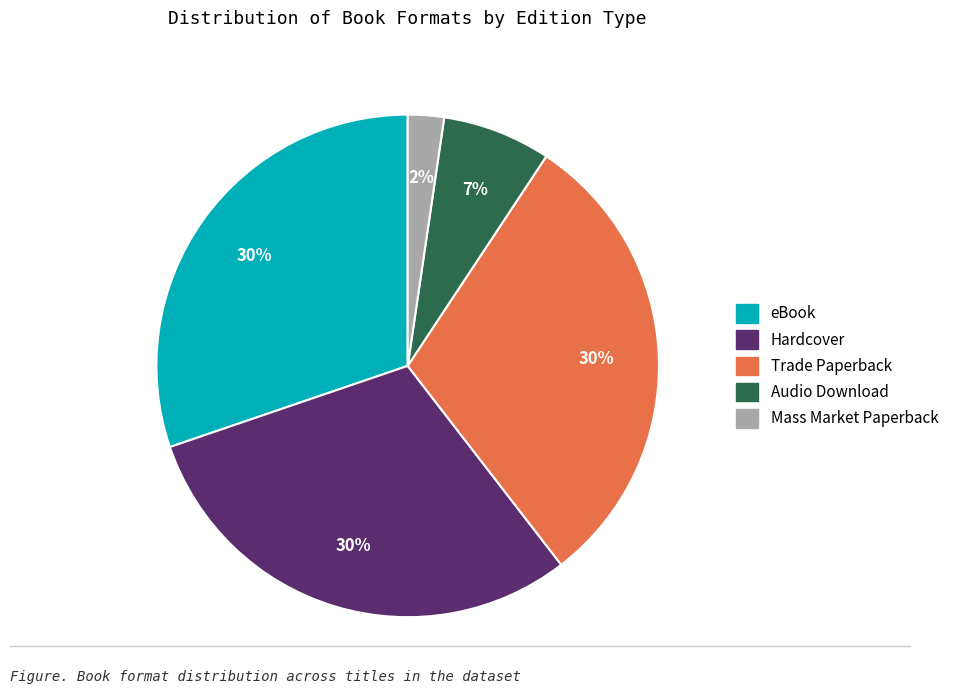

What is the smallest slice in the pie chart?

Mass Market Paperback